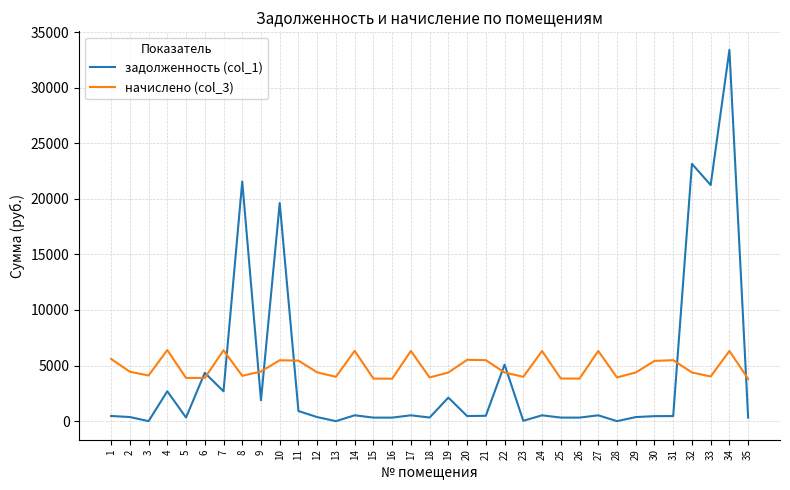

True or false: задолженность (col_1) and начислено (col_3) intersect in this chart.

True